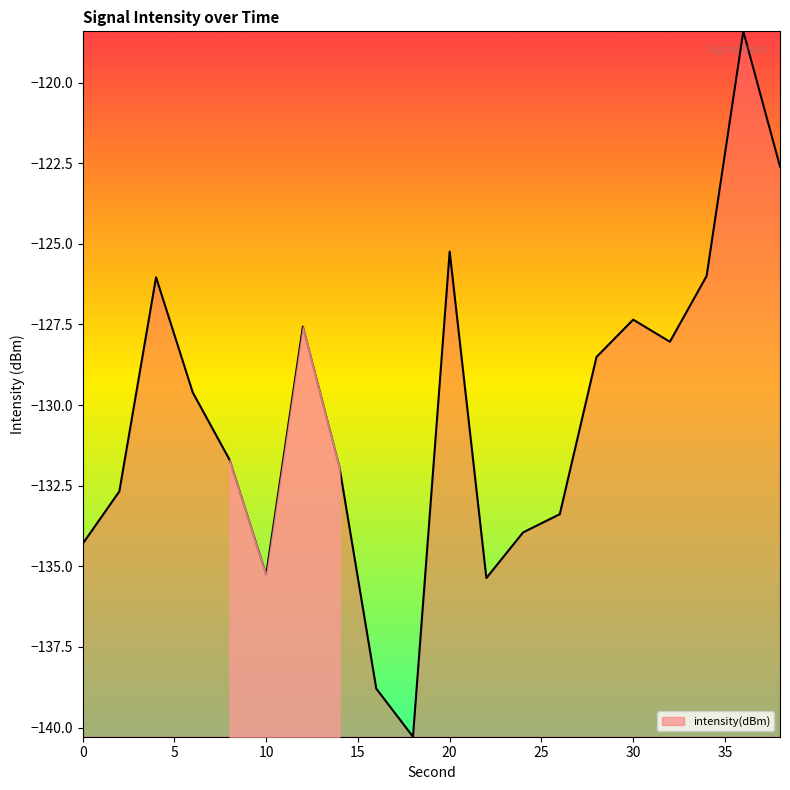

What is the difference between the maximum and minimum values?

21.9